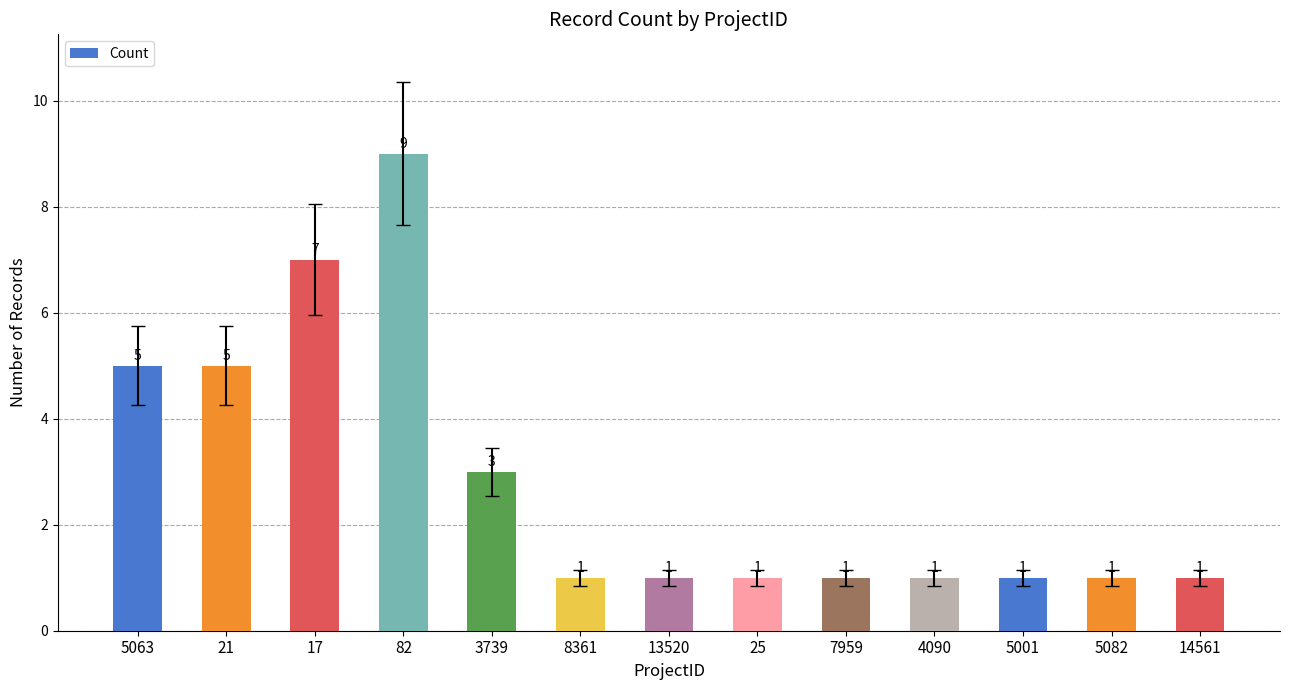

Approximately how many times larger is the value at 7959 compared to 5063?

0.2